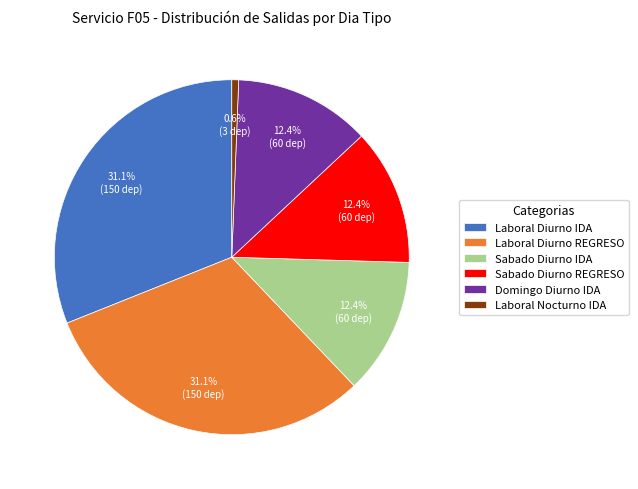

What is the ratio of the value at Sabado Diurno REGRESO to the value at Domingo Diurno IDA?

1.0